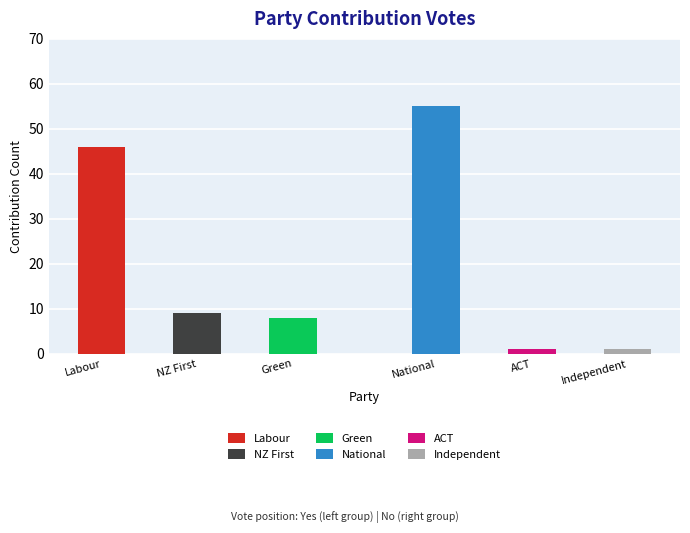

Reading left to right, list all the values displayed in this chart.

Yes: 46	9	8
No: 55	1	1